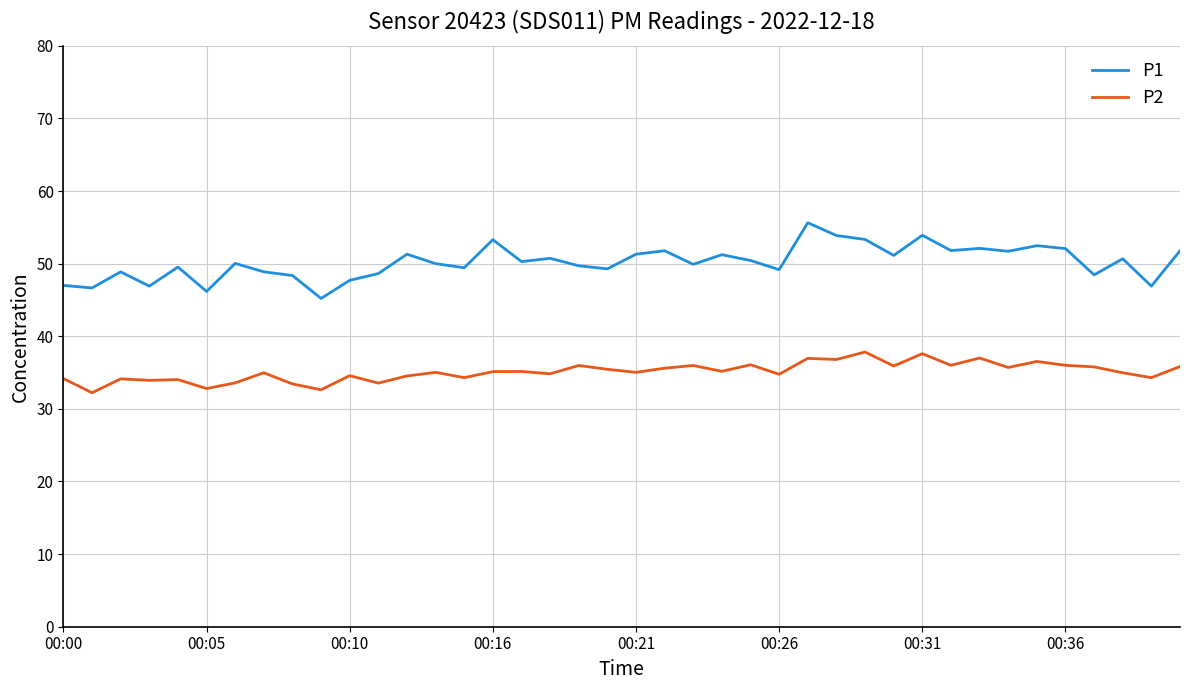

What is the maximum value shown in the chart?

55.6